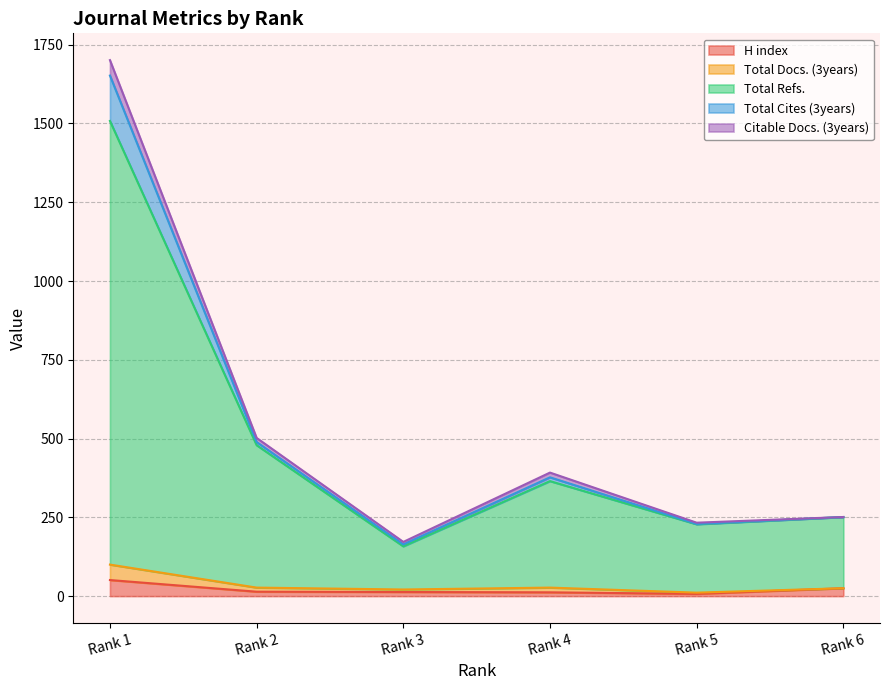

Does the chart display data point markers on the line(s)?

No